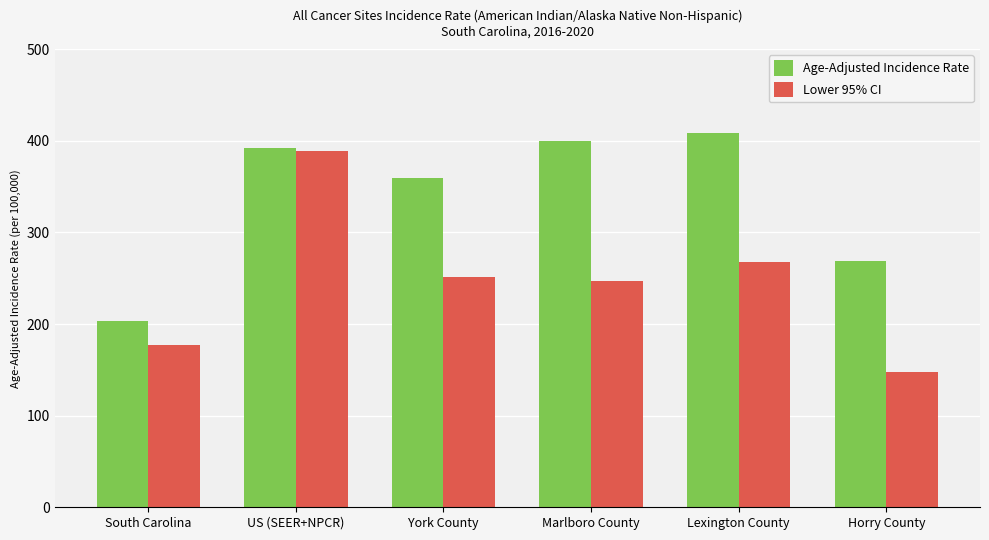

What is the average value of the Age-Adjusted Incidence Rate series?

338.7